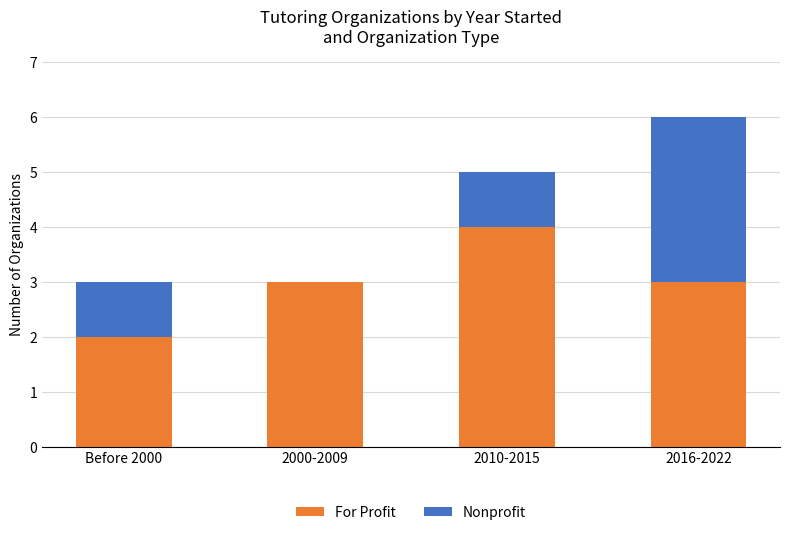

The For Profit series shows 2 at 2000-2009. True or false?

False